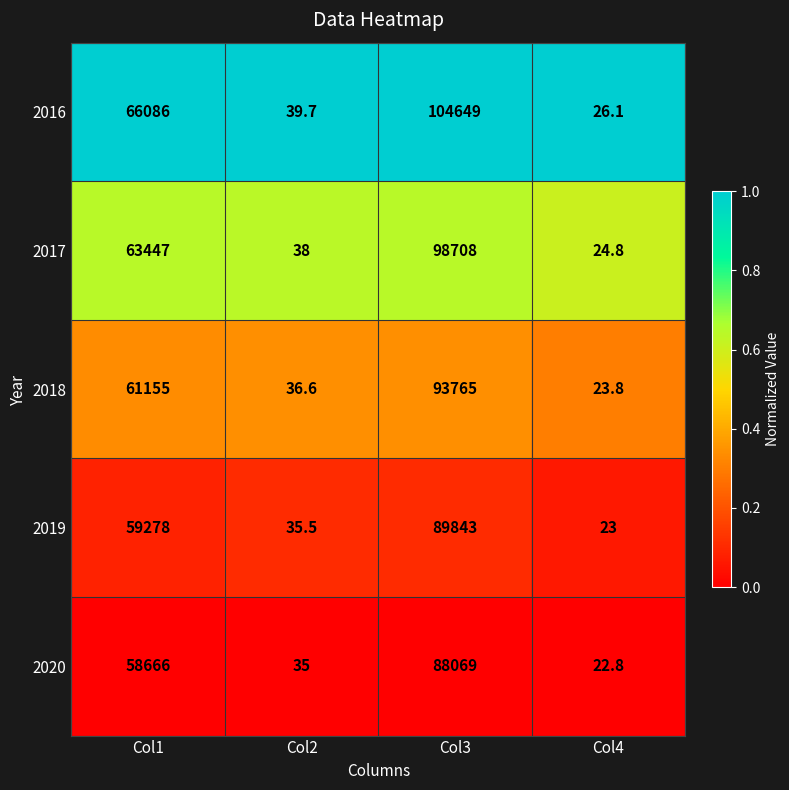

Which label corresponds to the smallest value in the chart?

Col4